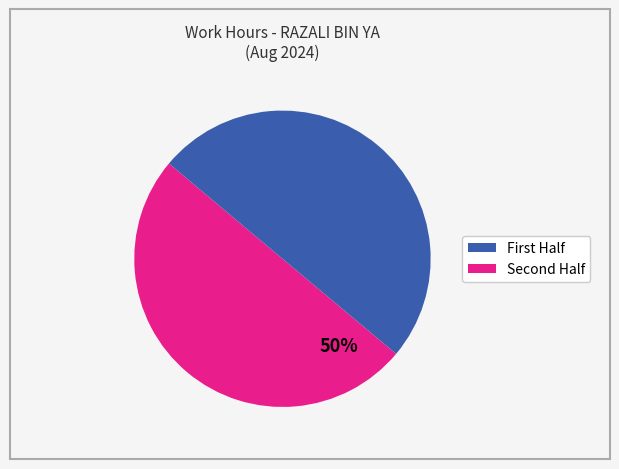

To the nearest percent, what is the average slice percentage?

50%